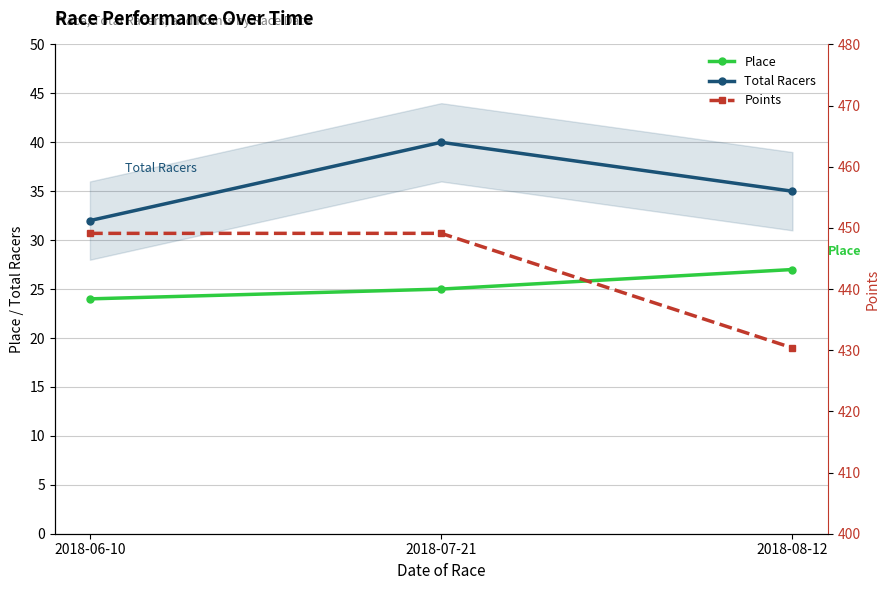

What is the difference between the maximum and minimum values in the Points series?

18.7